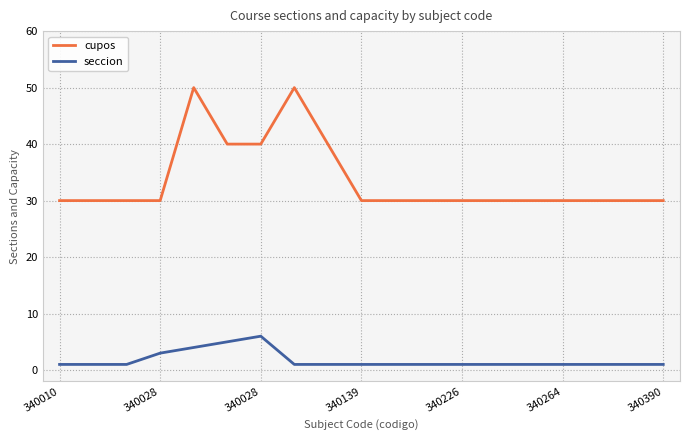

What is the difference between the maximum and minimum values in the seccion series?

5